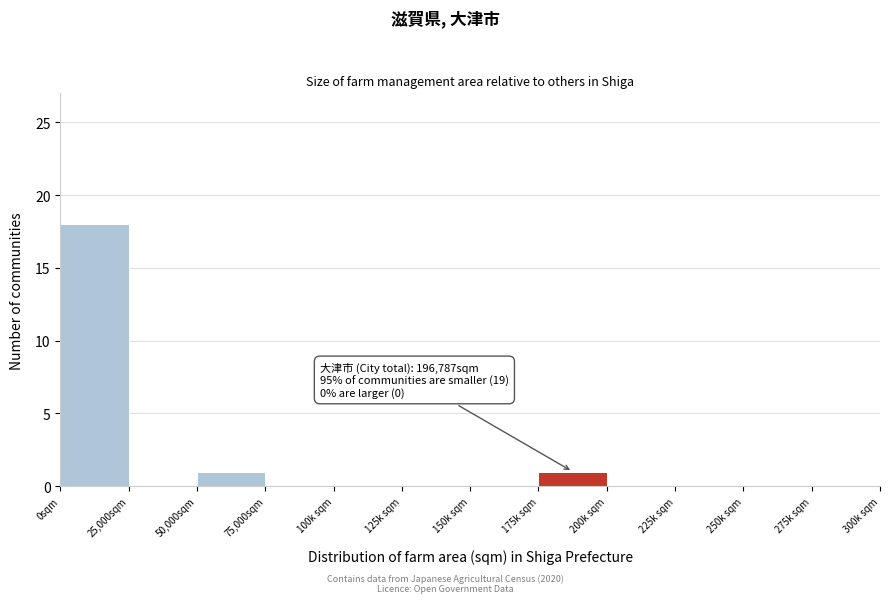

Reading left to right, list all the values displayed in this chart.

0sqm=18	25,000sqm=0	50,000sqm=1	75,000sqm=0	100k sqm=0	125k sqm=0	150k sqm=0	175k sqm=1	200k sqm=0	225k sqm=0	250k sqm=0	275k sqm=0